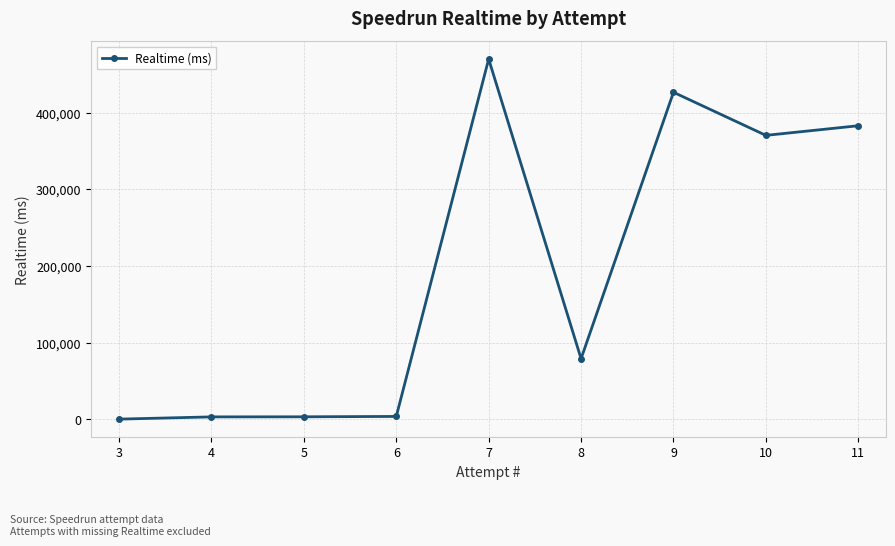

Where is the data nearest to the value 235181?

10